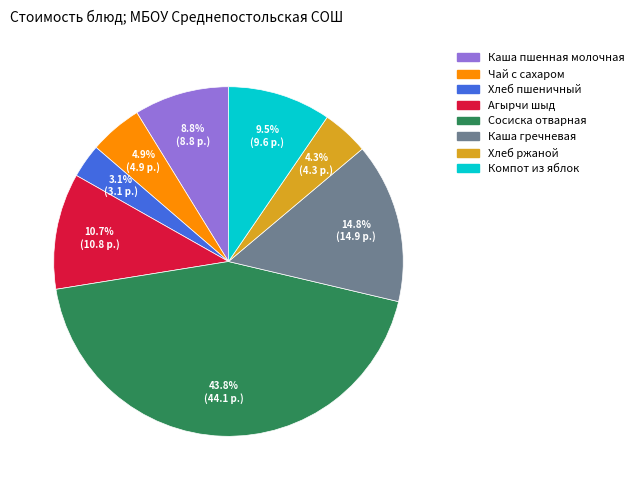

Is Сосиска отварная the majority of the pie?

No